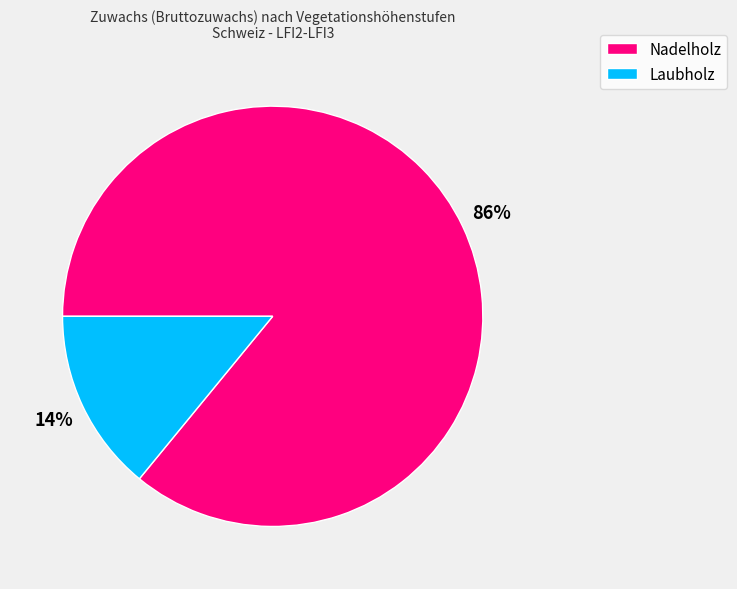

To the nearest percent, what is the average slice percentage?

50%